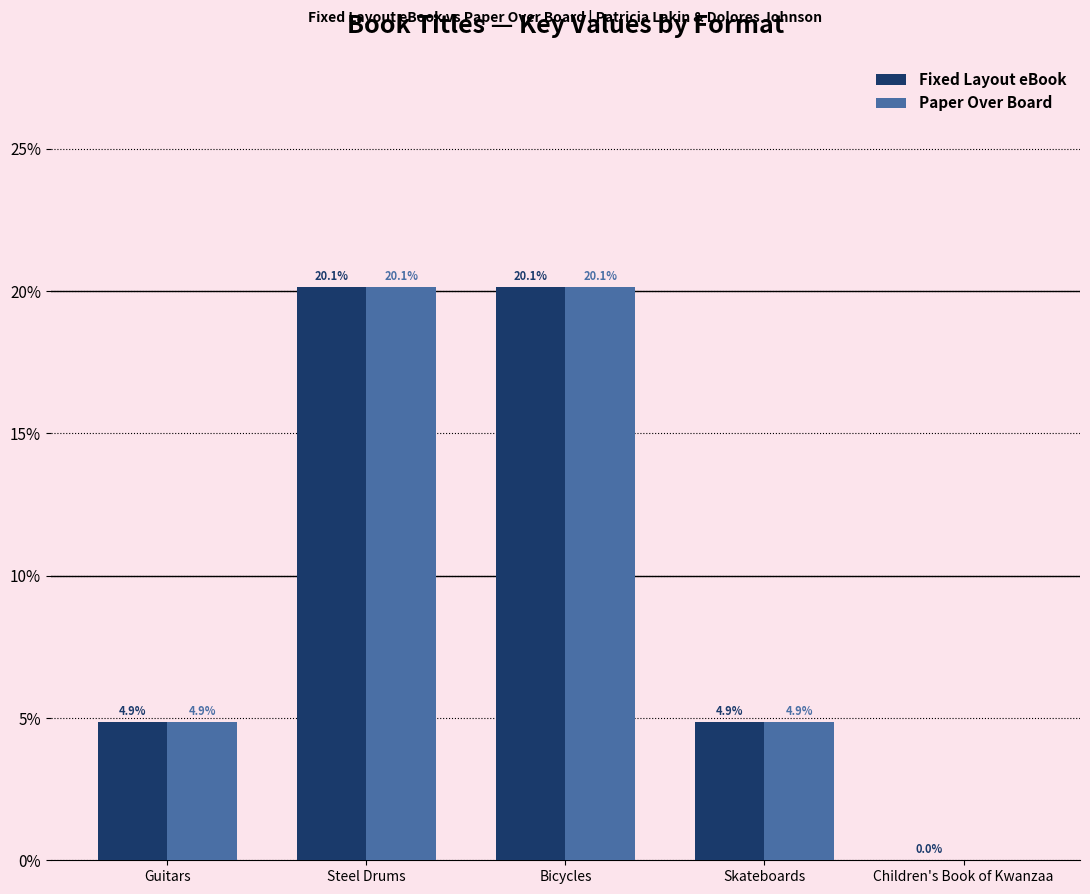

Read the Paper Over Board value at Steel Drums.

20.1